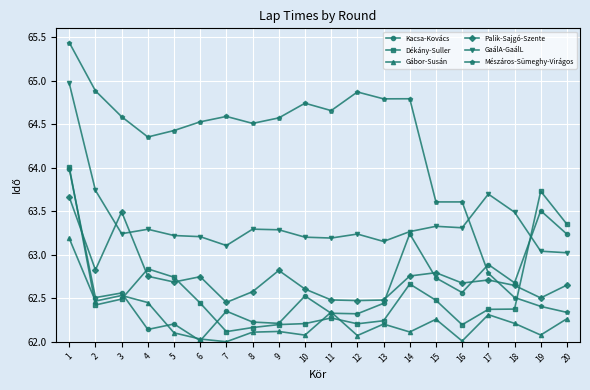

At how many categories does at least one series exceed 64?

14